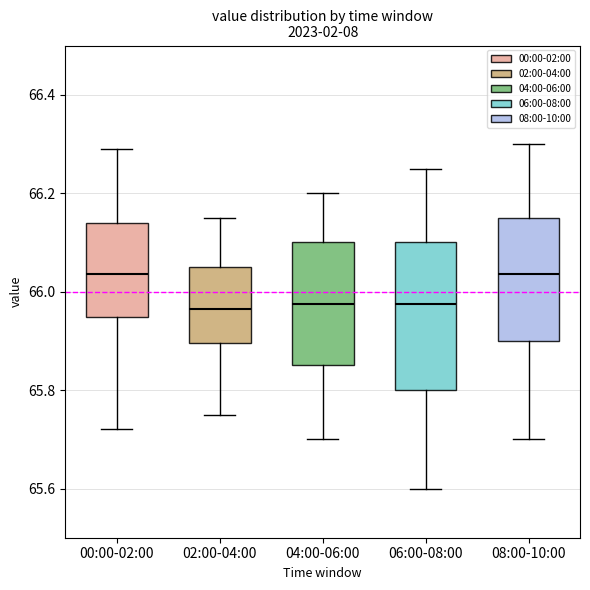

Which box is the tallest, from its lower edge to its upper edge?

06:00-08:00